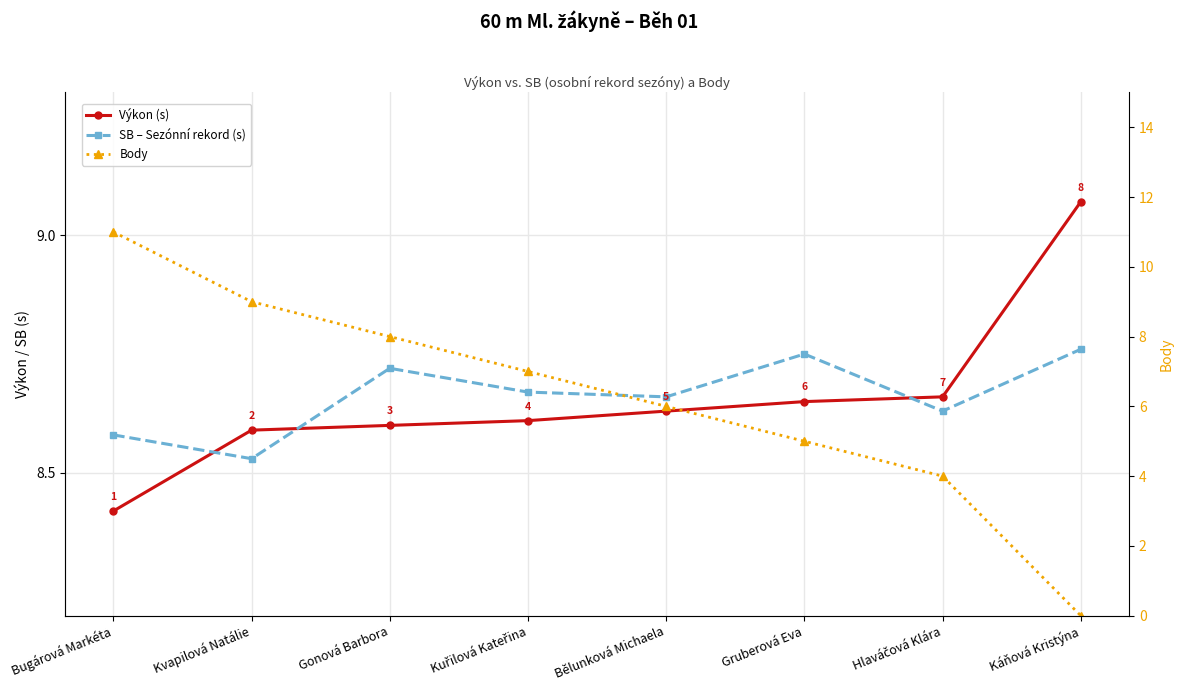

Reading left to right, transcribe all the data shown in this chart.

Výkon (s): Bugárová Markéta=8.4	Kvapilová Natálie=8.6	Gonová Barbora=8.6	Kuřilová Kateřina=8.6	Bělunková Michaela=8.6	Gruberová Eva=8.7	Hlaváčová Klára=8.7	Káňová Kristýna=9.1
SB – Sezónní rekord (s): Bugárová Markéta=8.6	Kvapilová Natálie=8.5	Gonová Barbora=8.7	Kuřilová Kateřina=8.7	Bělunková Michaela=8.7	Gruberová Eva=8.8	Hlaváčová Klára=8.6	Káňová Kristýna=8.8
Body: Bugárová Markéta=11.0	Kvapilová Natálie=9.0	Gonová Barbora=8.0	Kuřilová Kateřina=7.0	Bělunková Michaela=6.0	Gruberová Eva=5.0	Hlaváčová Klára=4.0	Káňová Kristýna=0.0